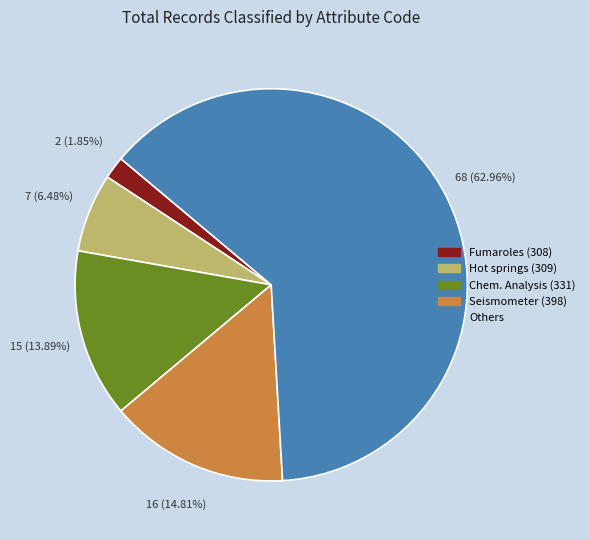

Which category accounts for the majority?

Others